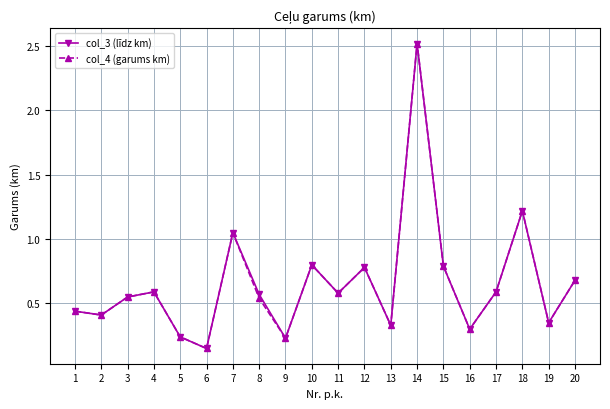

Is the value of col_3 (līdz km) at 16 greater than the value of col_4 (garums km) at 4?

No